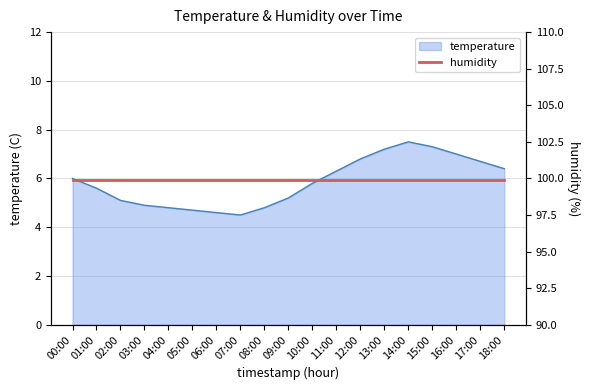

Reading left to right, extract all data points from this chart.

00:00=6.0	01:00=5.6	02:00=5.1	03:00=4.9	04:00=4.8	05:00=4.7	06:00=4.6	07:00=4.5	08:00=4.8	09:00=5.2	10:00=5.8	11:00=6.3	12:00=6.8	13:00=7.2	14:00=7.5	15:00=7.3	16:00=7.0	17:00=6.7	18:00=6.4